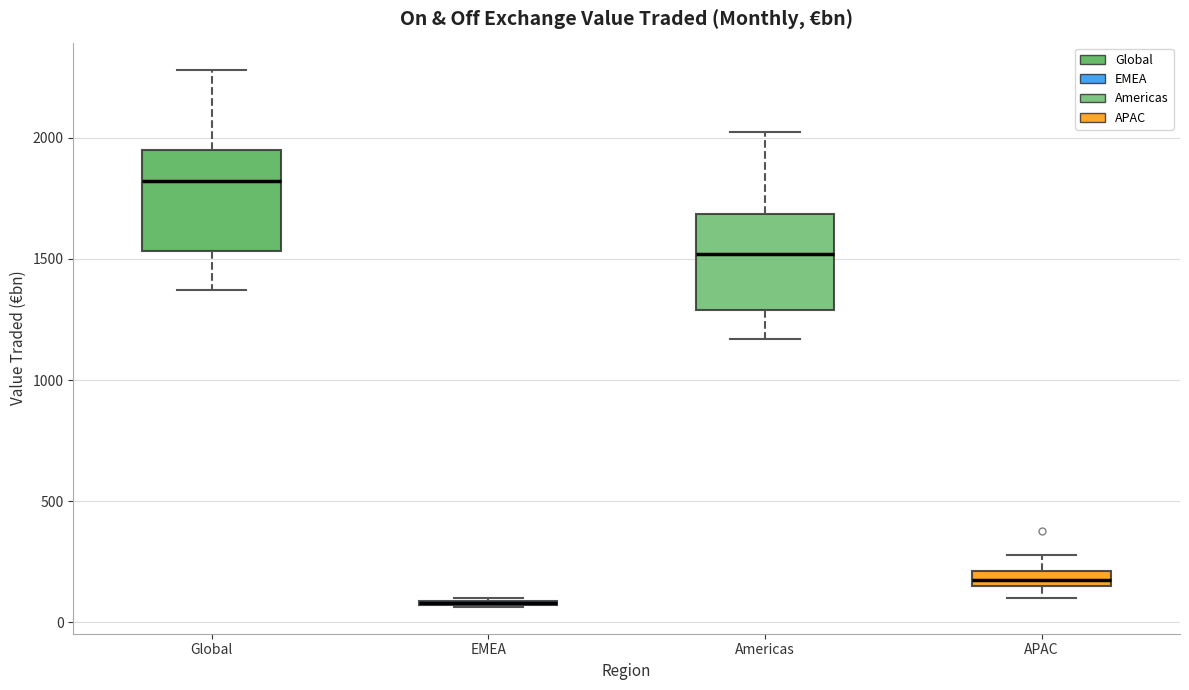

Where does the lower whisker of the box for Americas end on the y-axis? The values are not printed on the chart, so give them approximately, as read against the axis.

1150